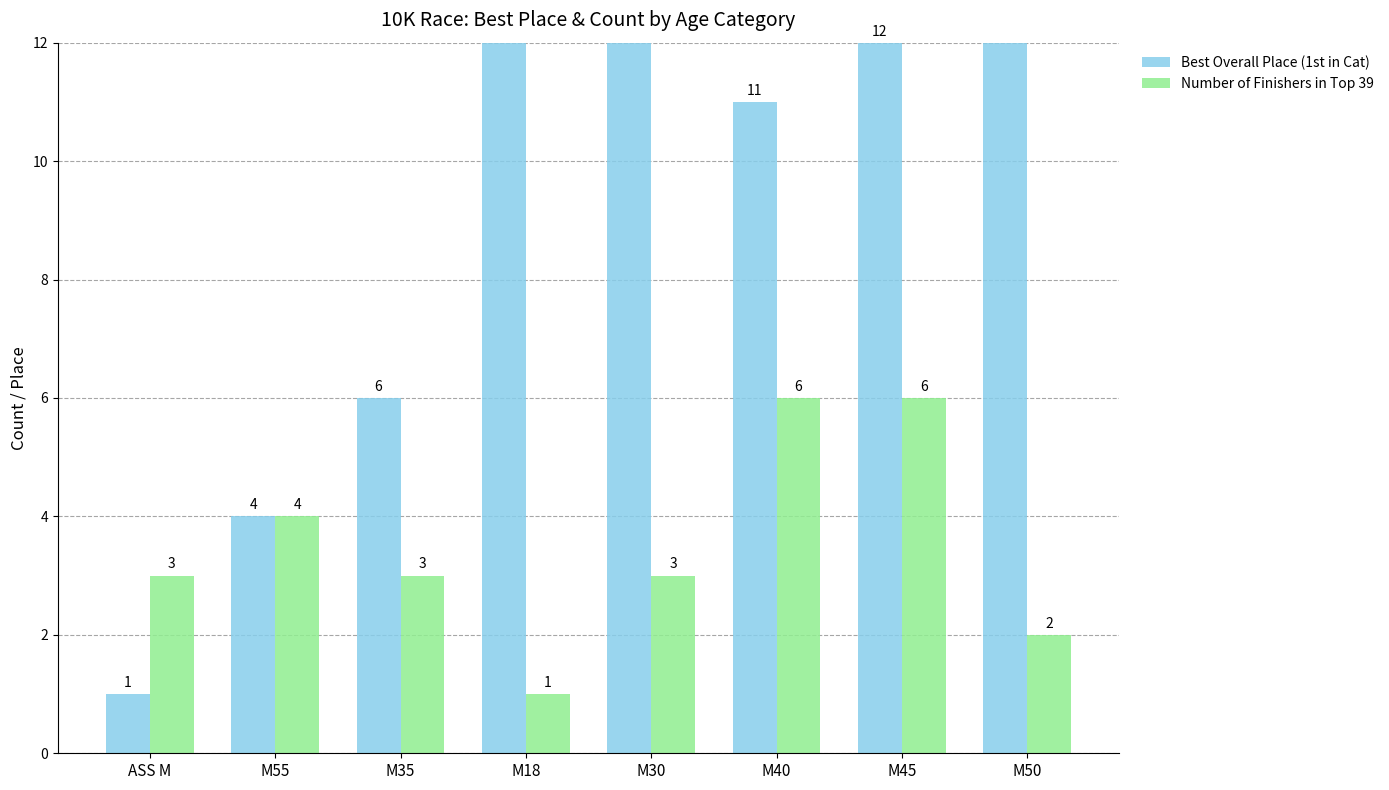

Does the chart contain stacked bars?

No